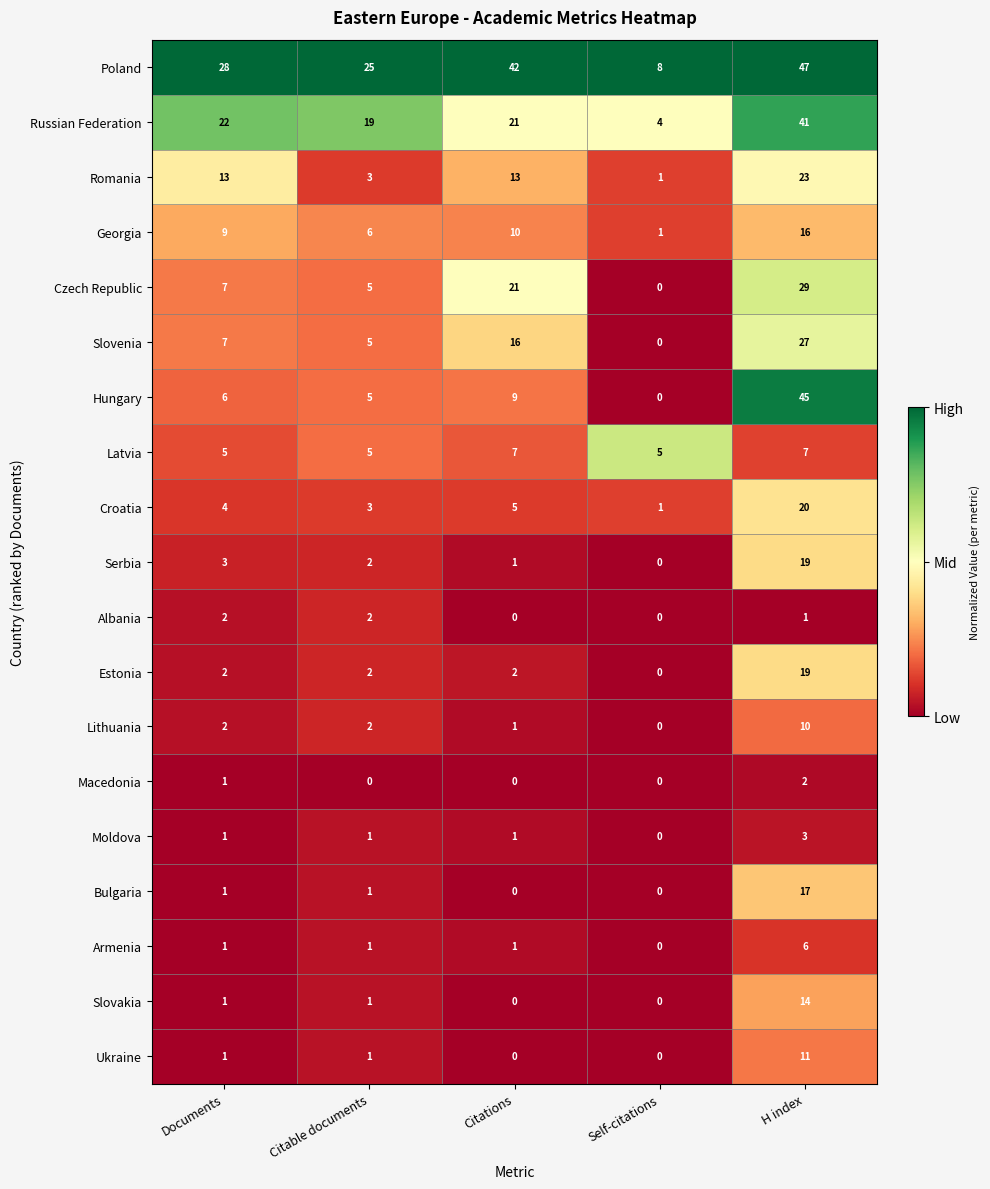

What is the difference between the highest and lowest values at Citable documents?

25